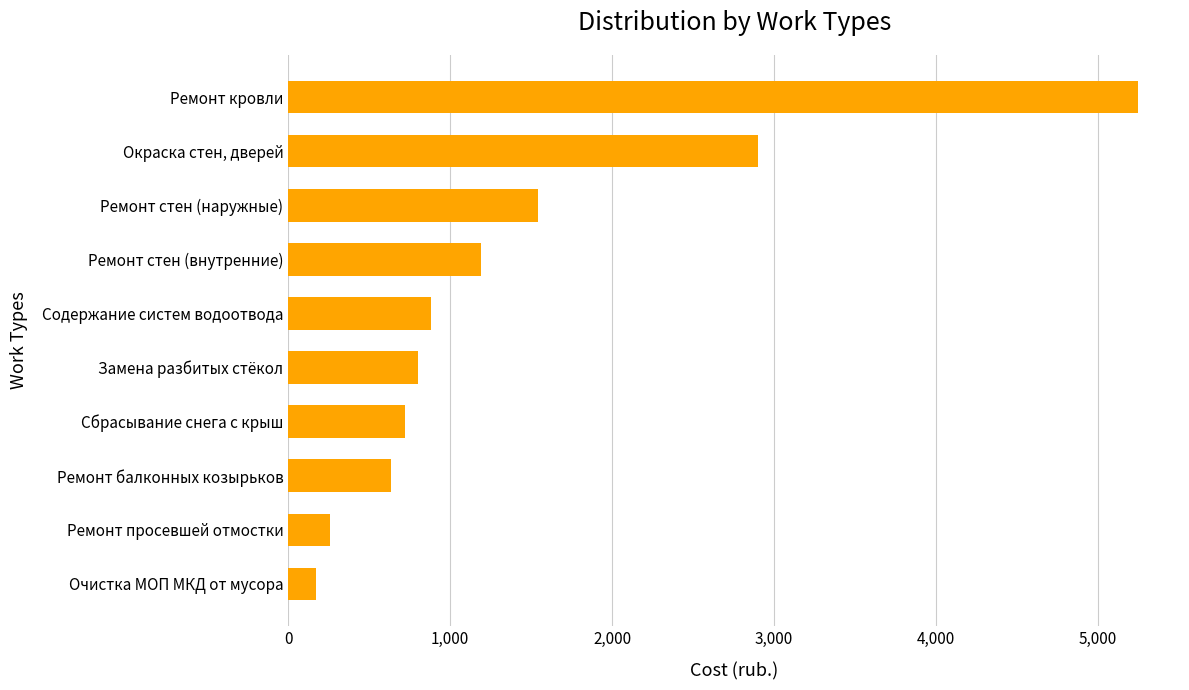

Does the chart contain stacked bars?

No